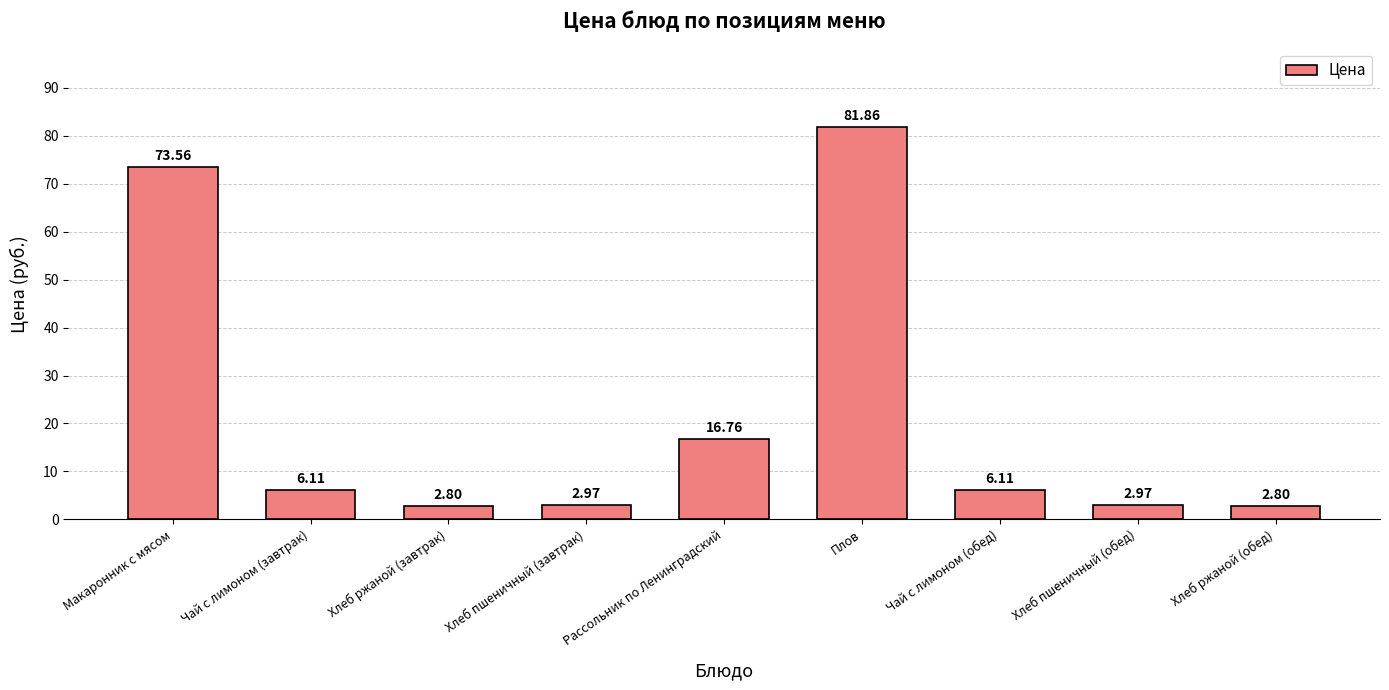

Which label corresponds to the largest value in the chart?

Плов